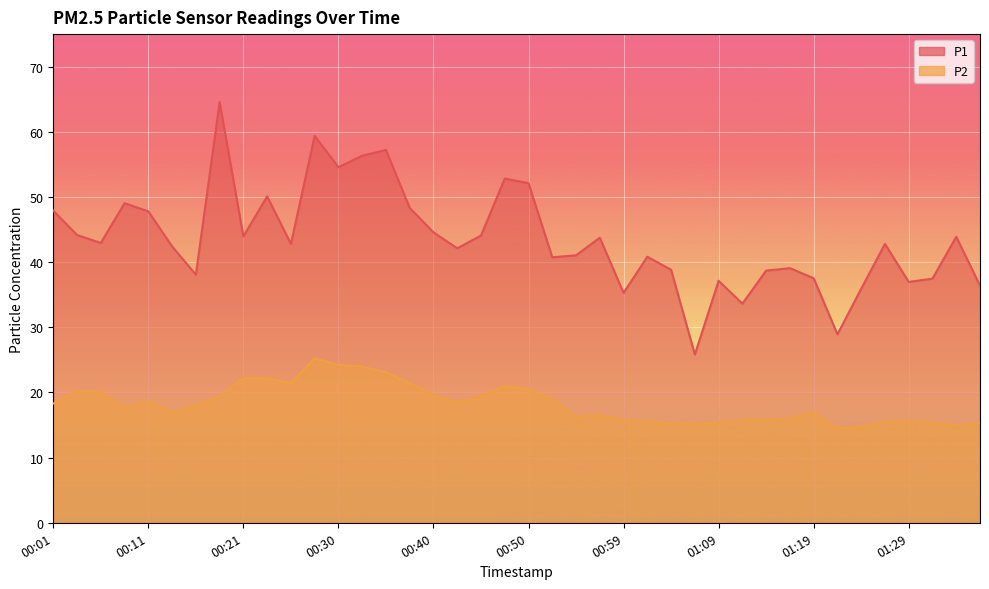

At which category does P1 reach its first local valley?

00:06